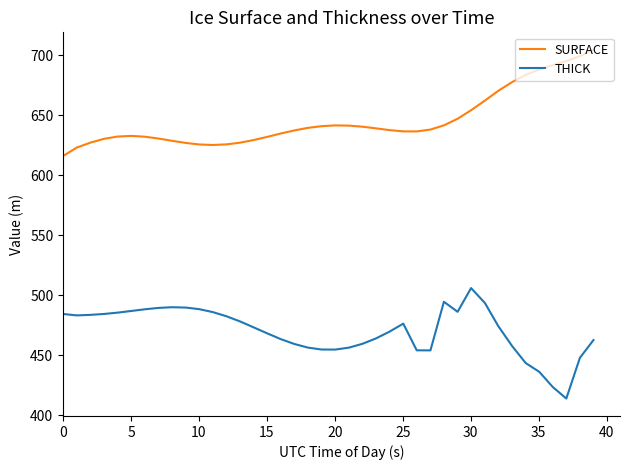

True or false: SURFACE and THICK cross at least once.

False